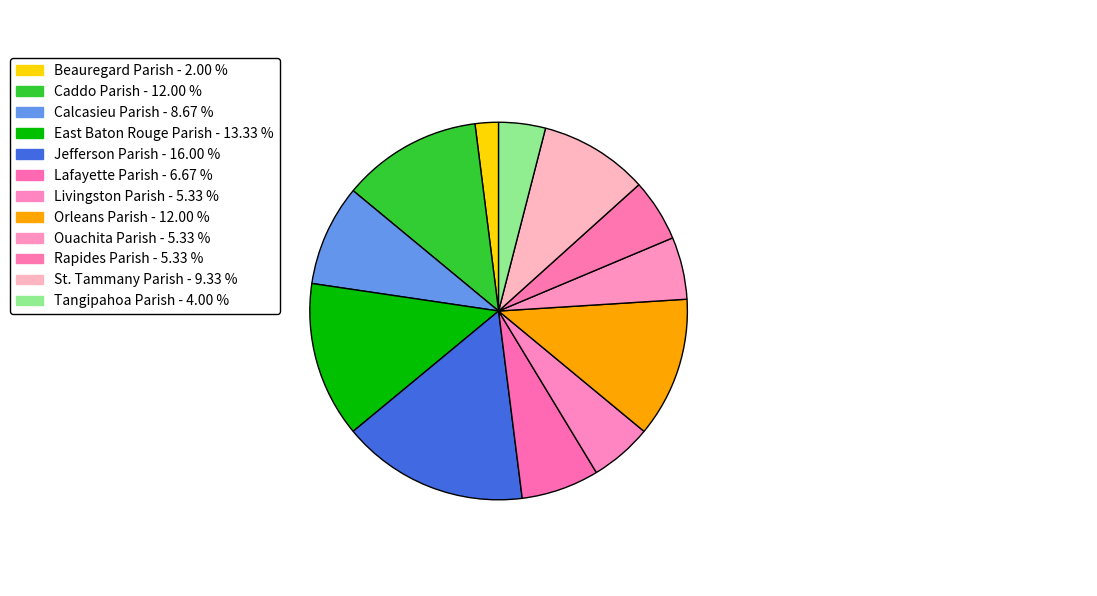

How many segments does this pie chart have?

12